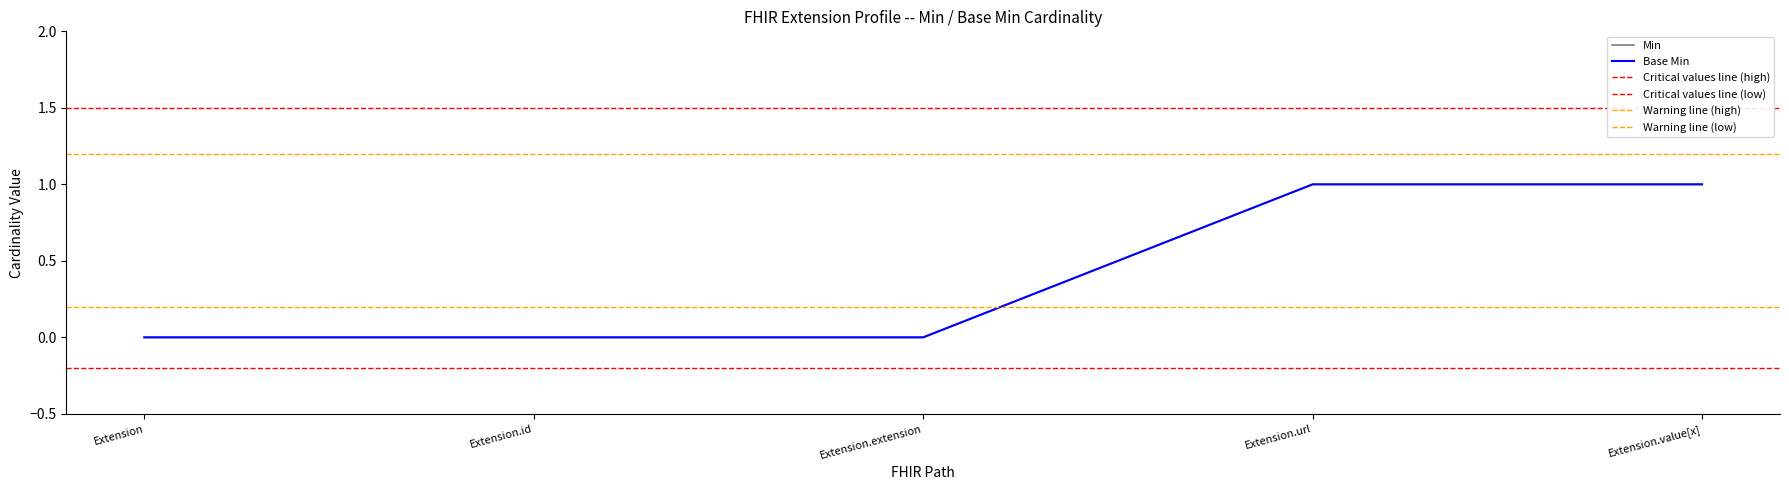

What is the label of the 1st point from the left?

Extension